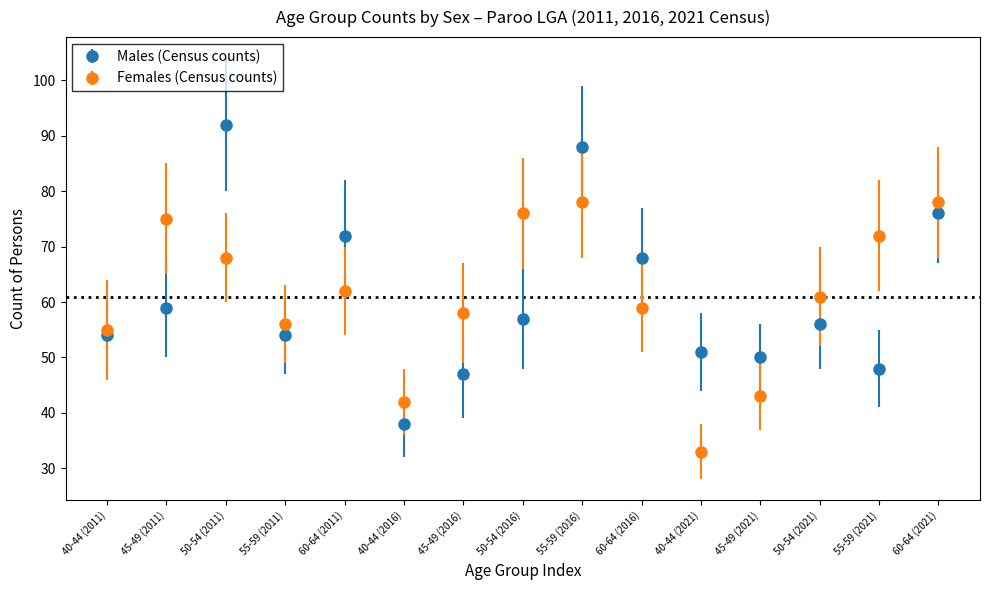

Which series has the widest spread of values?

Males (Census counts)